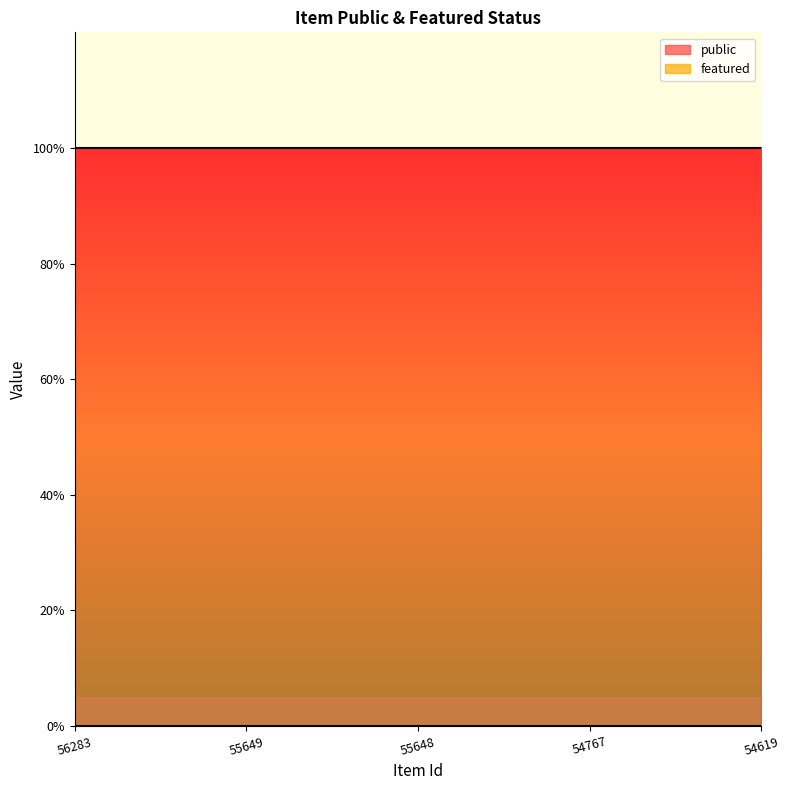

At which label does public reach its peak?

56283